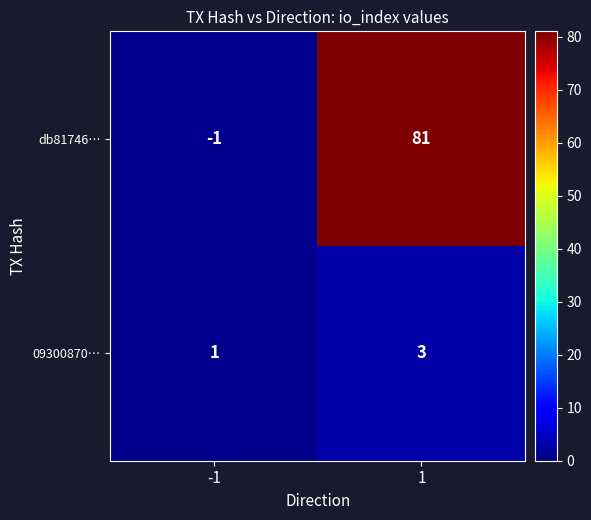

What is the difference between the db81746… values at -1 and 1?

82